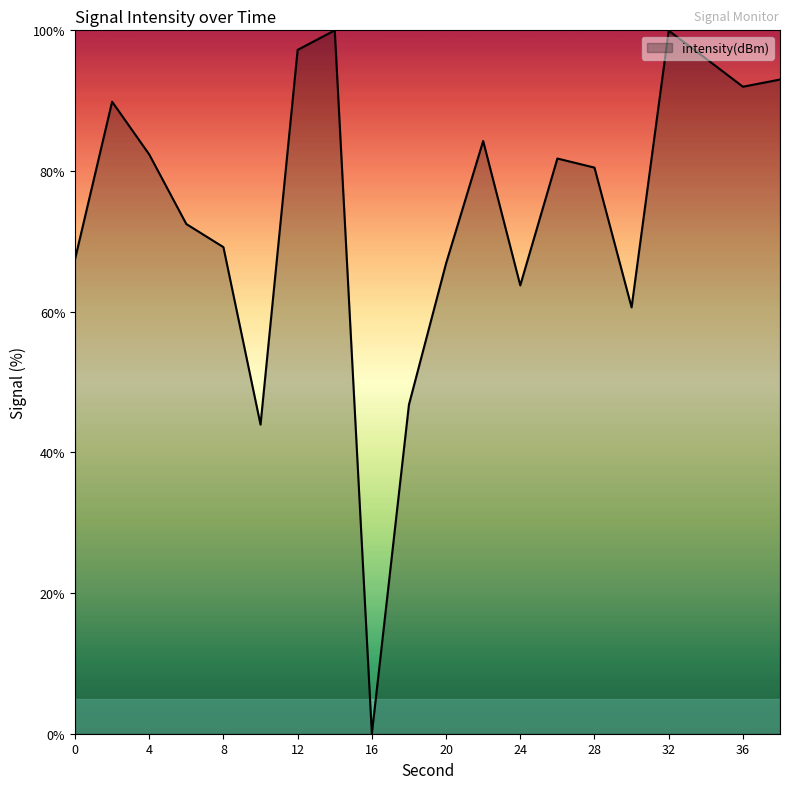

What is the greatest value displayed?

100.0